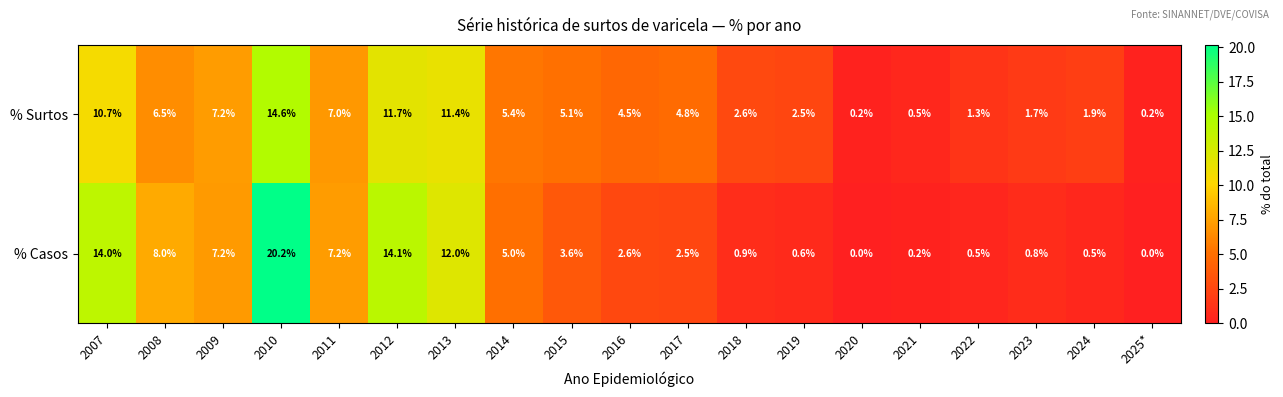

At which category is the sum across all series the highest?

2010